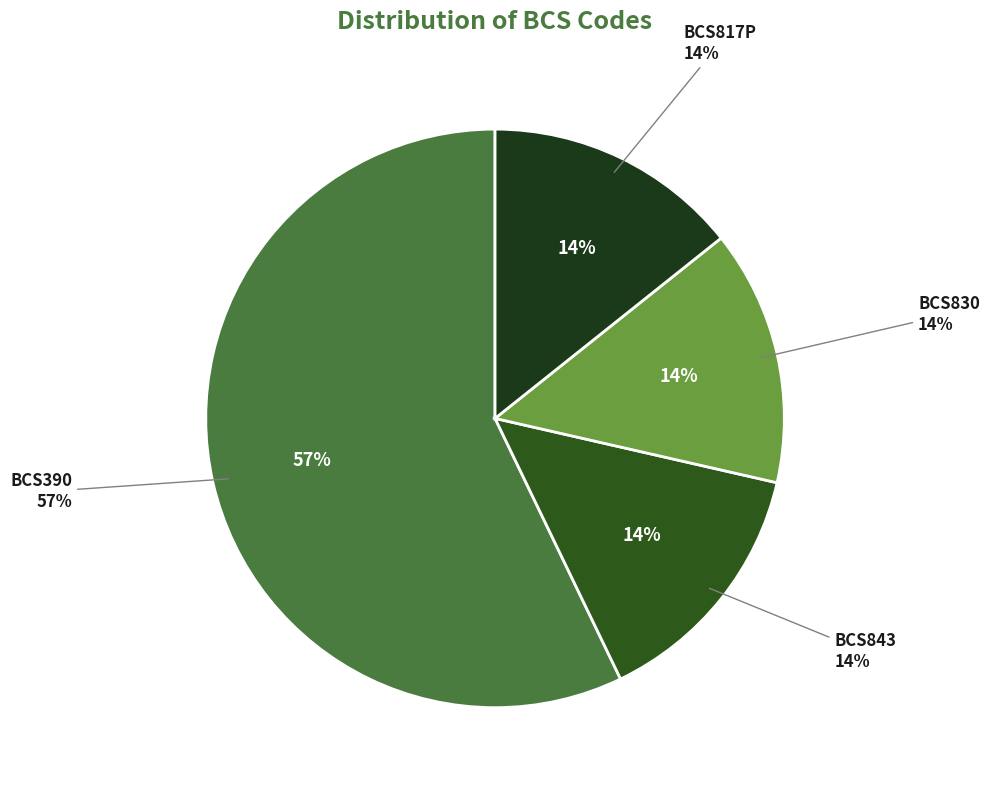

To the nearest percent, what portion does BCS390 represent?

57%